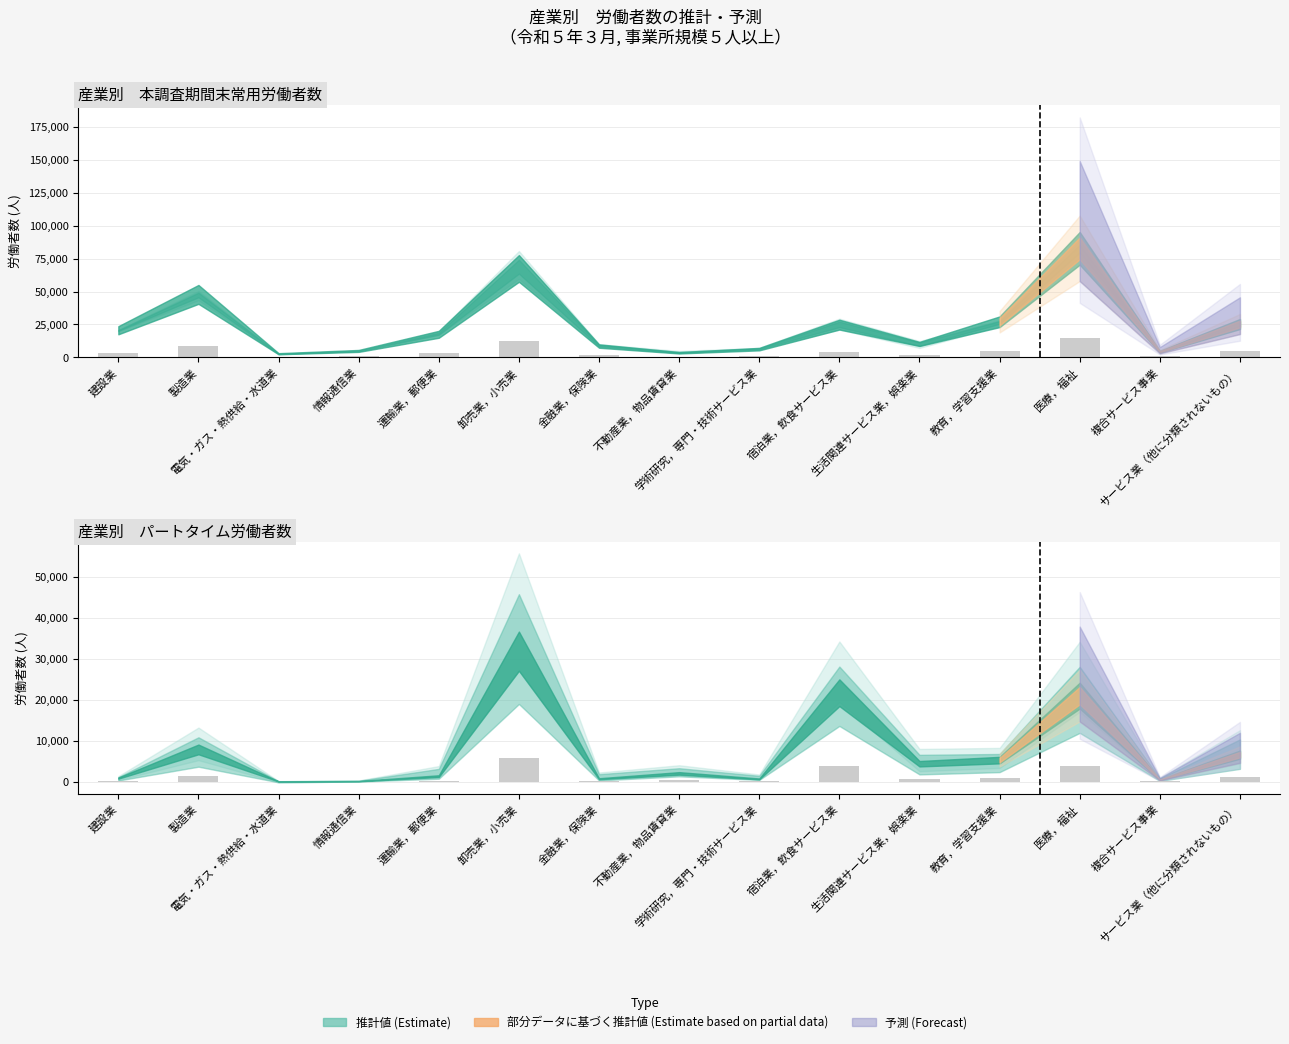

Which series has the largest range (max minus min)?

本調査期間末常用労働者数